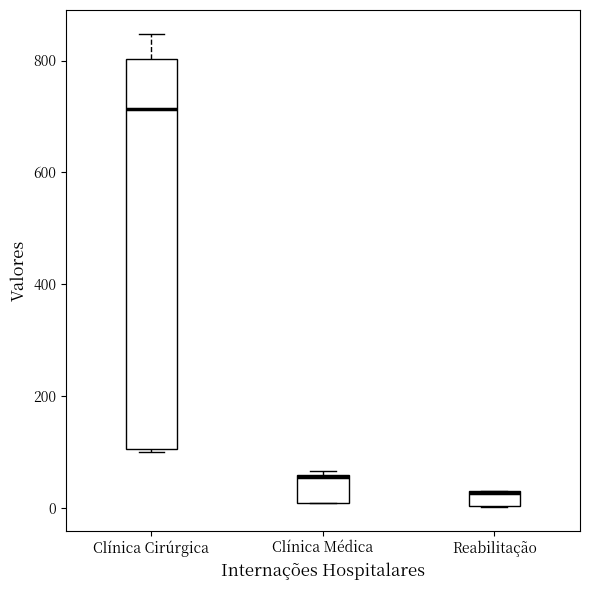

Comparing the boxes themselves (not the whiskers), which one is the tallest?

Clínica Cirúrgica